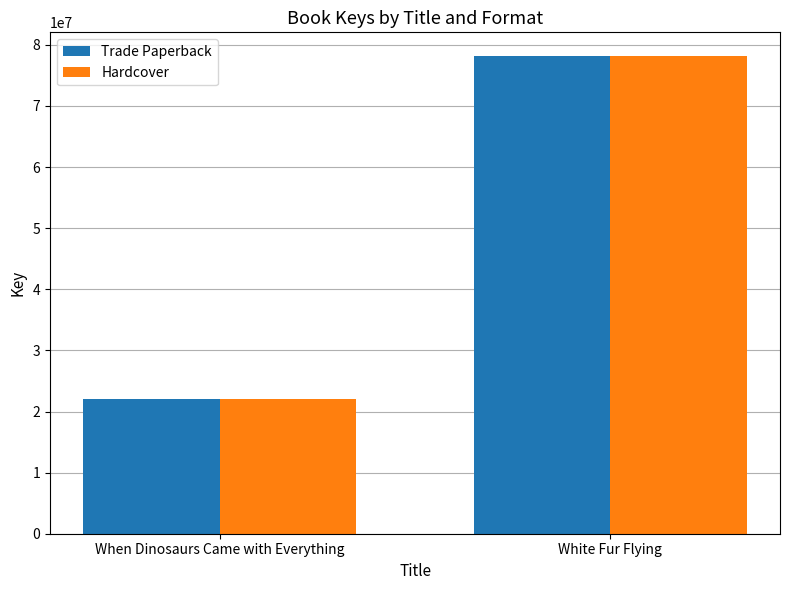

What is the label of the 2nd bar from the left?

White Fur Flying